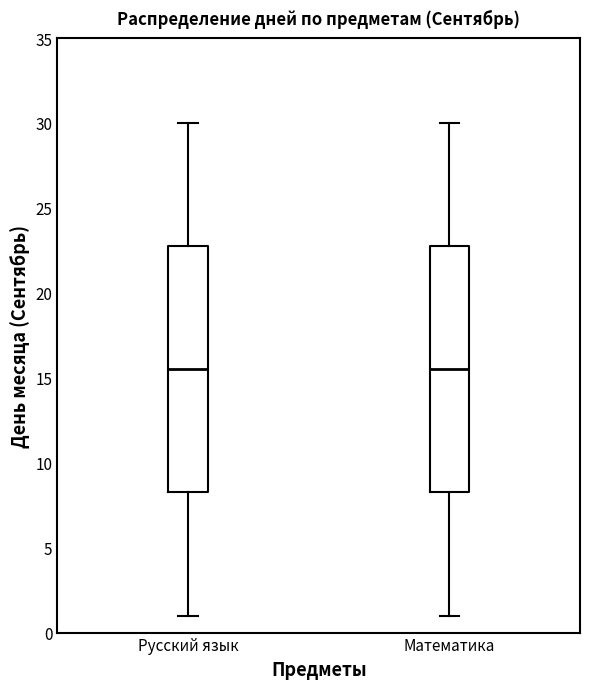

Where is the upper edge of the box for Математика on the y-axis? The values are not printed on the chart, so give them approximately, as read against the axis.

23.0